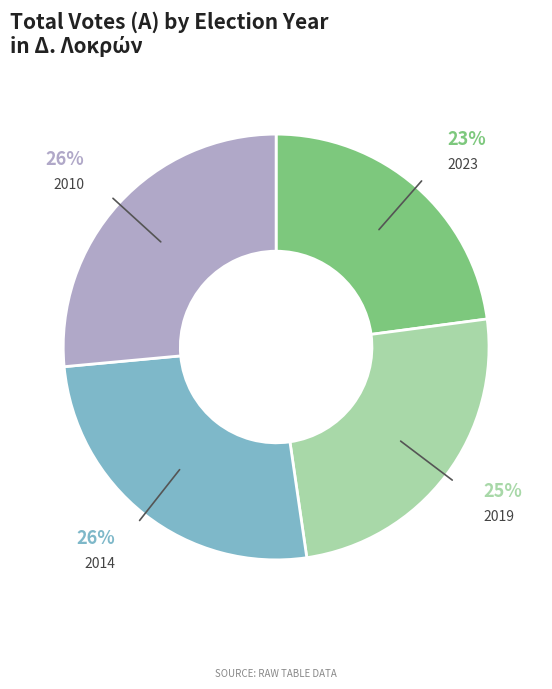

Does 2023 account for over 50% of the chart?

No